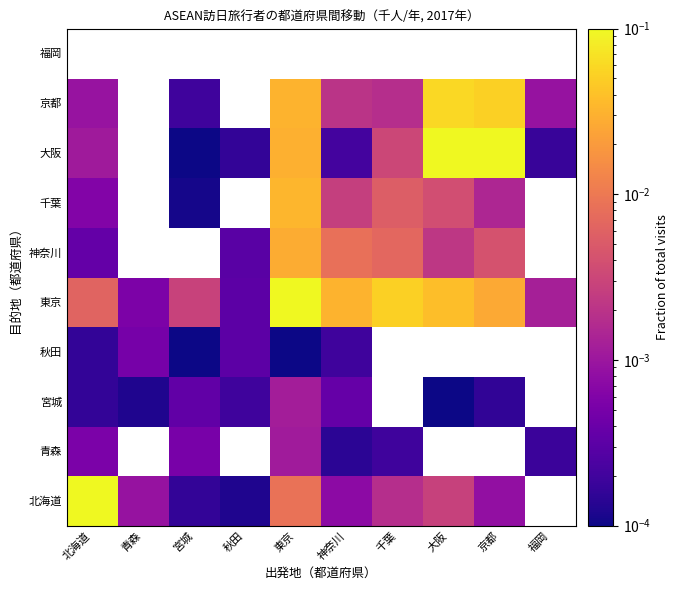

Rank the series at 神奈川 from lowest to highest value.

青森, 秋田, 大阪, 宮城, 北海道, 京都, 千葉, 神奈川, 東京, 福岡